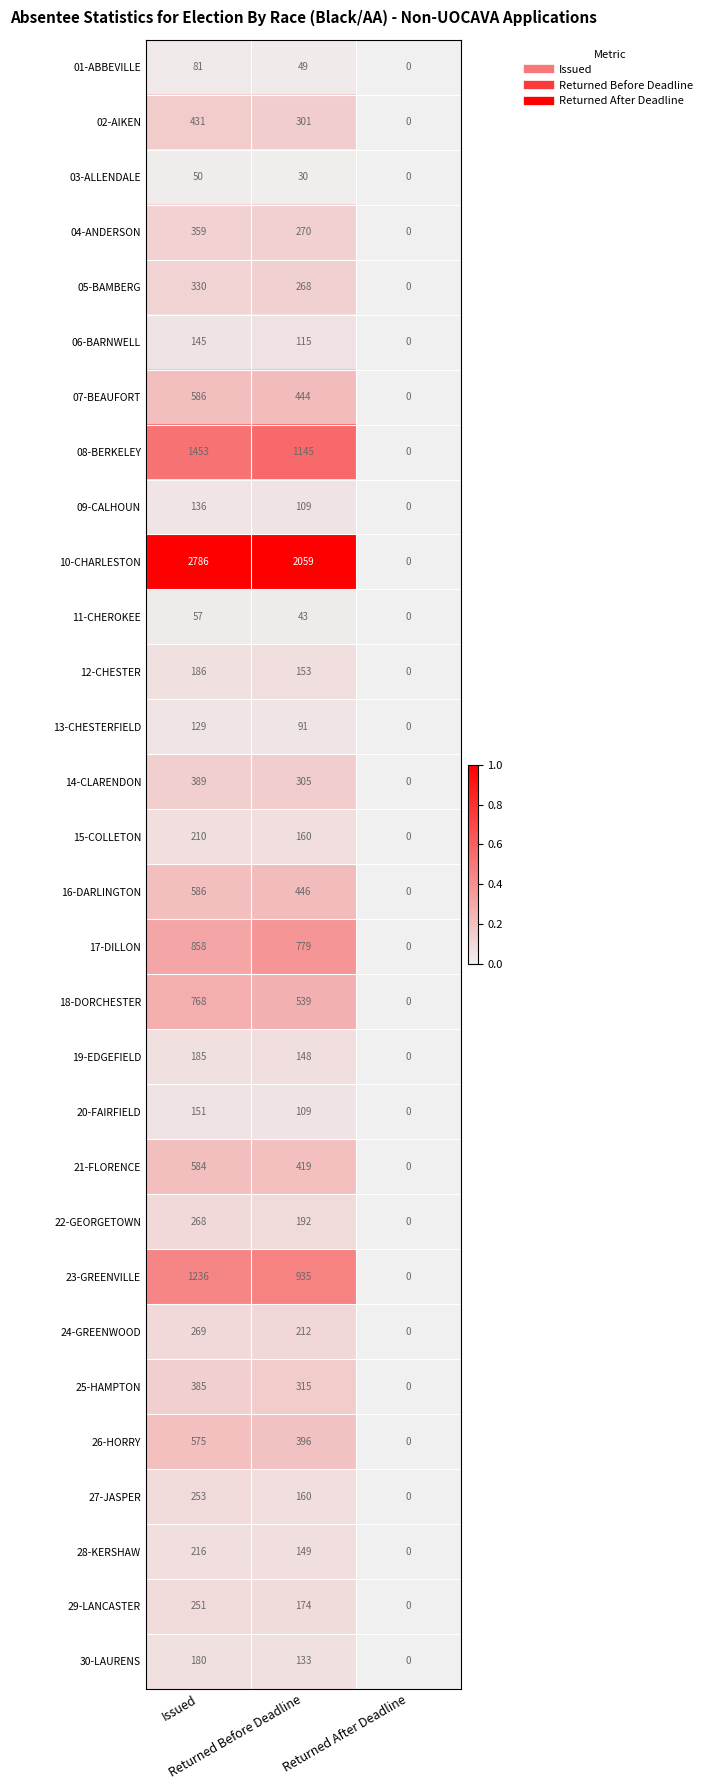

Count the 14-CLARENDON values in the range 0 to 389.

3